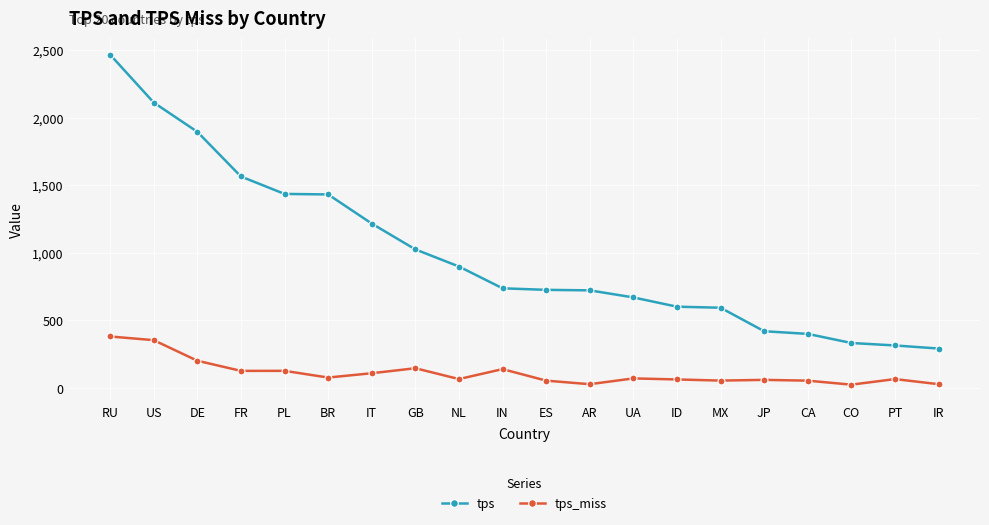

True or false: tps and tps_miss intersect in this chart.

False